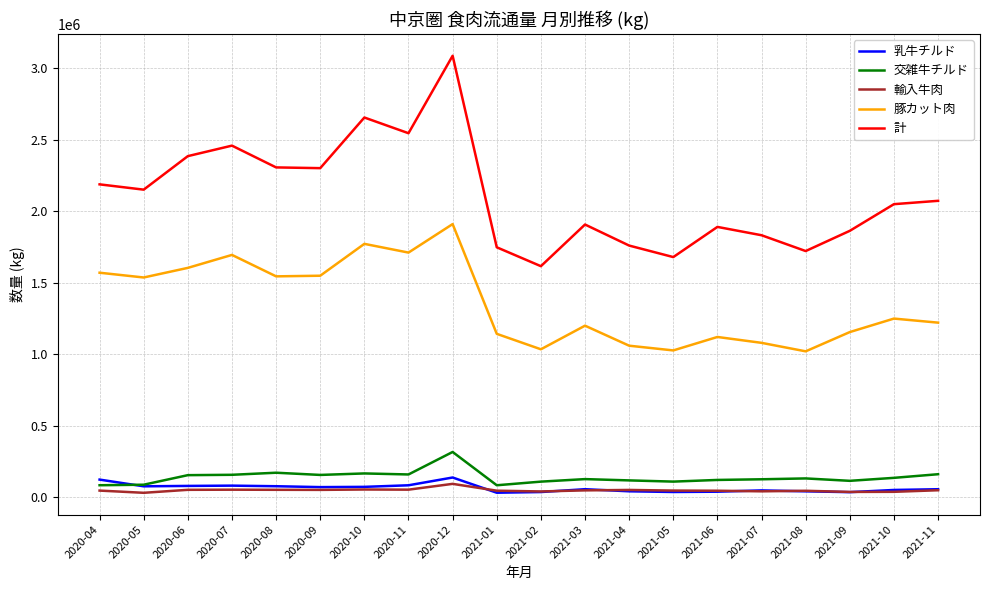

The value of 豚カット肉 at 2021-11 is 1222487. True or false?

True